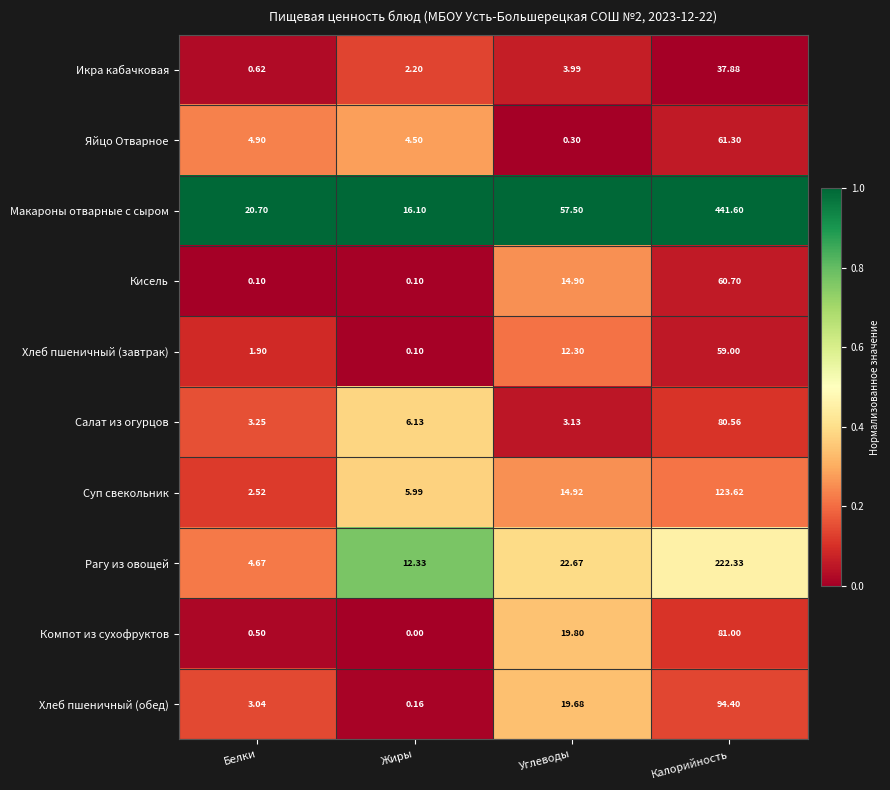

Rank the series at Калорийность from lowest to highest value.

Икра кабачковая, Хлеб пшеничный (завтрак), Кисель, Яйцо Отварное, Салат из огурцов, Компот из сухофруктов, Хлеб пшеничный (обед), Суп свекольник, Рагу из овощей, Макароны отварные с сыром